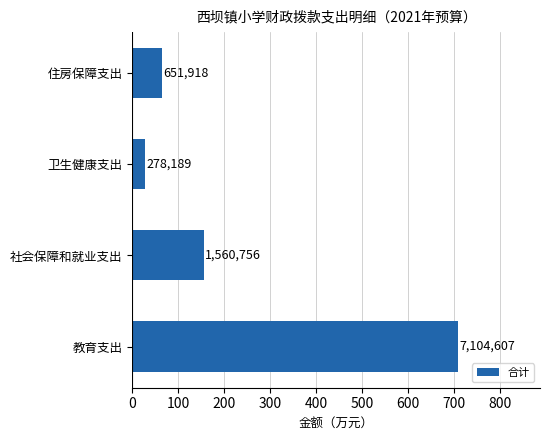

List the labels in order of value, smallest first.

卫生健康支出, 住房保障支出, 社会保障和就业支出, 教育支出